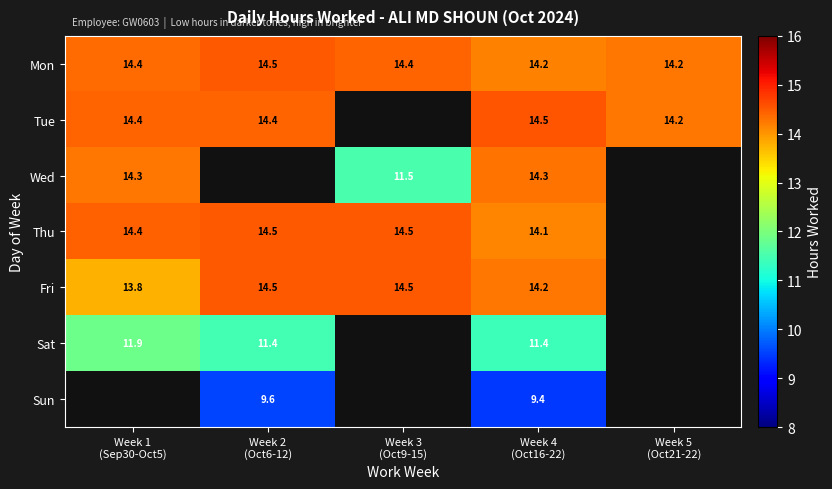

What is the highest value of the Mon series?

14.5